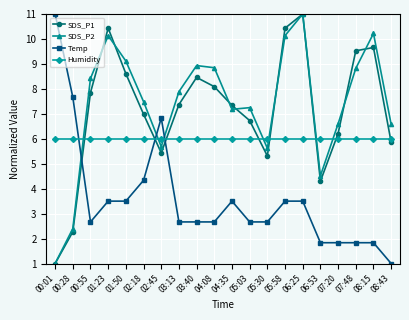

True or false: SDS_P2 has a value of 0.4 at 00:01.

False